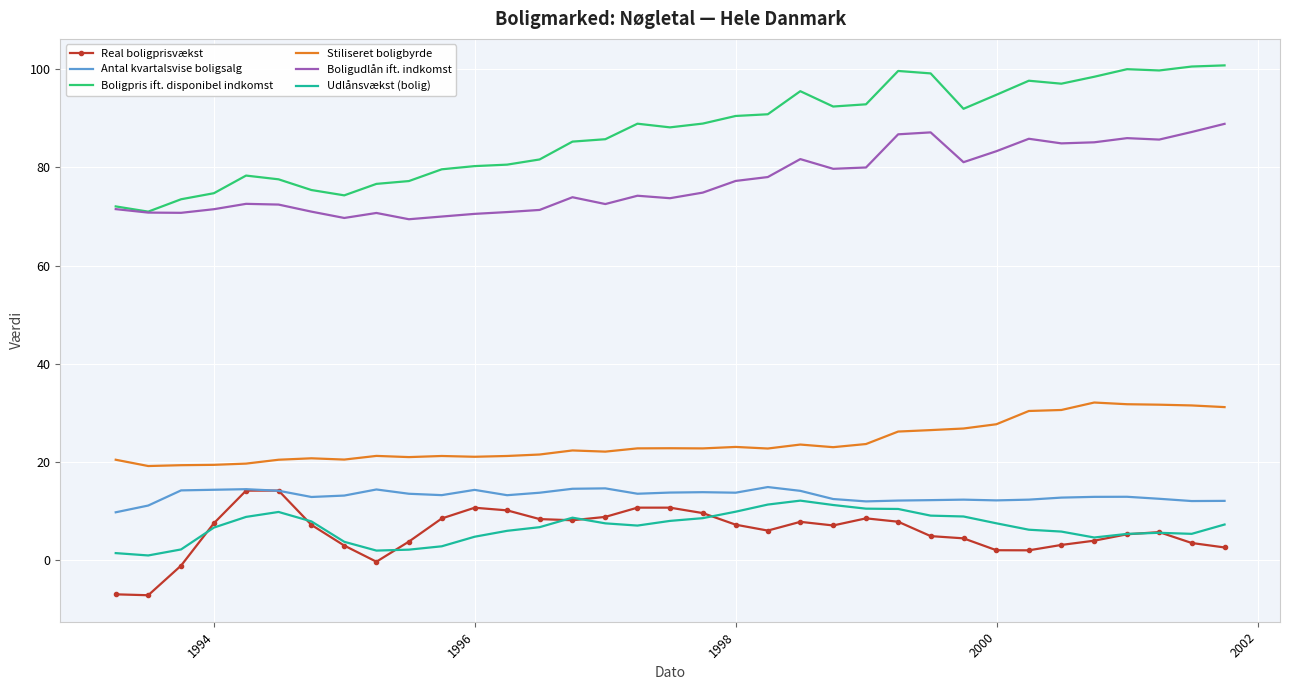

Which series has the largest total across all categories?

Boligpris ift. disponibel indkomst